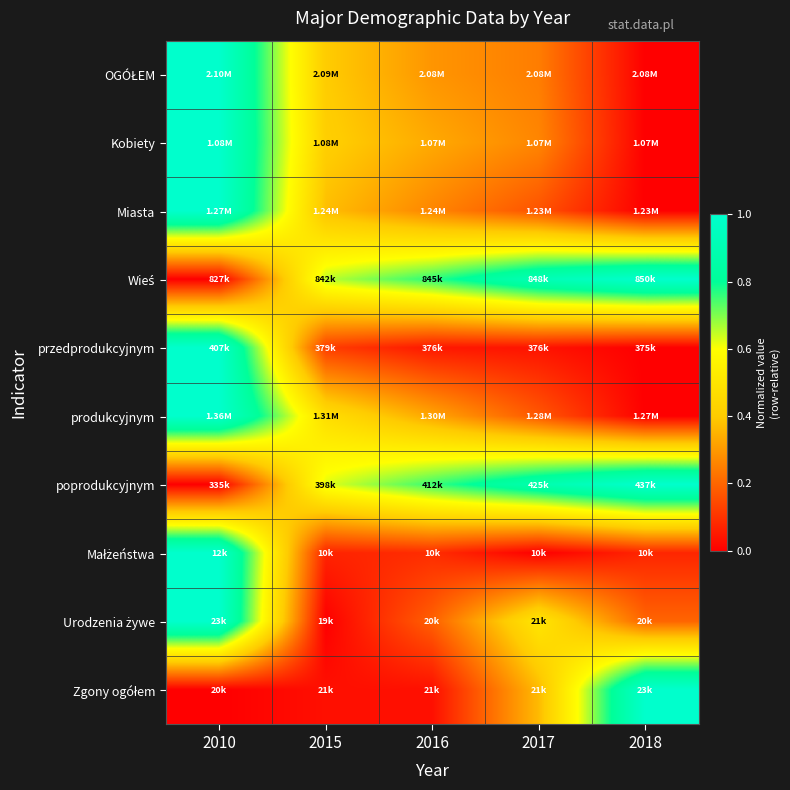

Rank the series by their maximum value, from lowest to highest.

OGÓŁEM, Kobiety, Miasta, Wieś, przedprodukcyjnym, produkcyjnym, poprodukcyjnym, Małżeństwa, Urodzenia żywe, Zgony ogółem